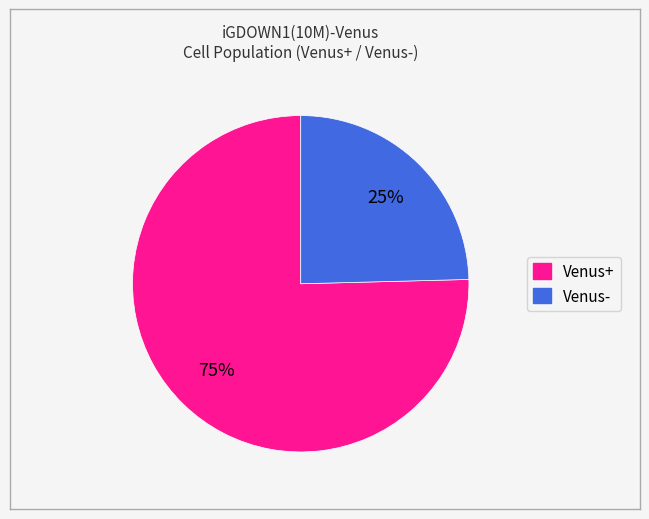

Does any single category account for the majority?

Yes